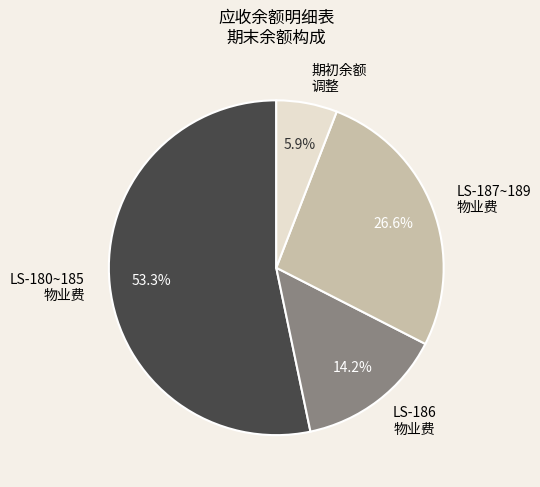

What portion of the pie excludes 期初余额 调整?

94.1%